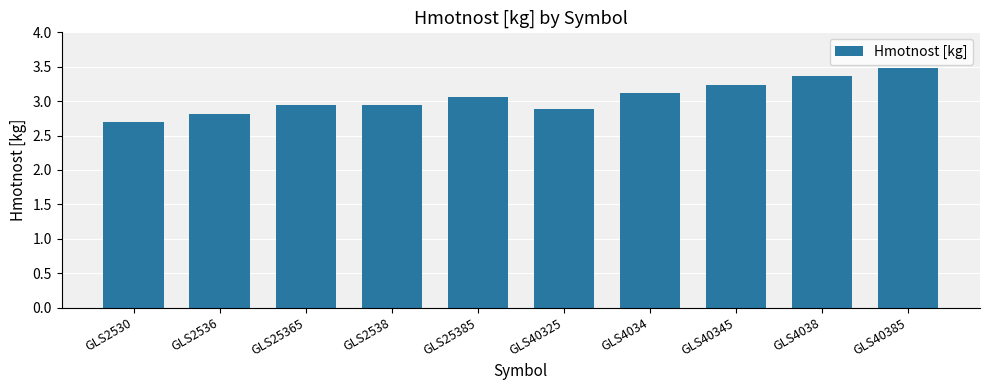

What is the difference between the values at GLS40385 and GLS40345?

0.2